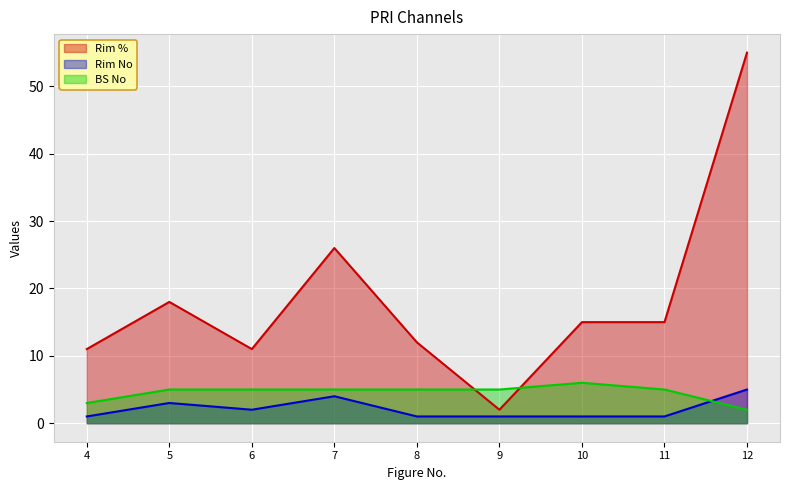

How many categories are shown in the chart?

9